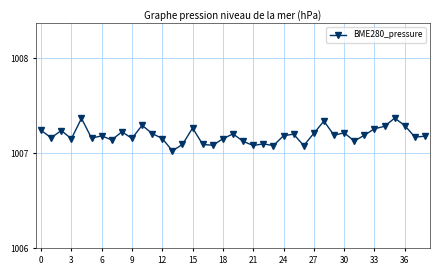

True or false: there are more than 2 points higher than both neighbors.

True